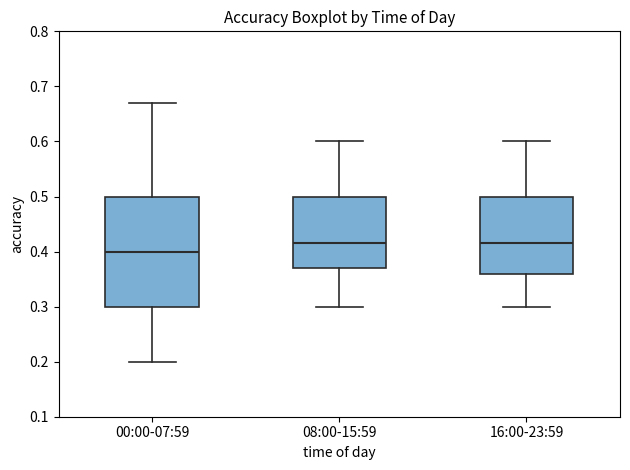

Which box has the lowest median line?

00:00-07:59